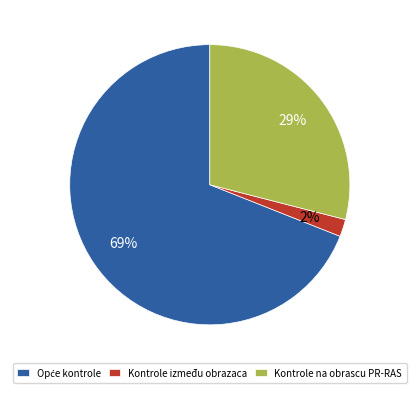

Which slice is the smallest?

Kontrole između obrazaca